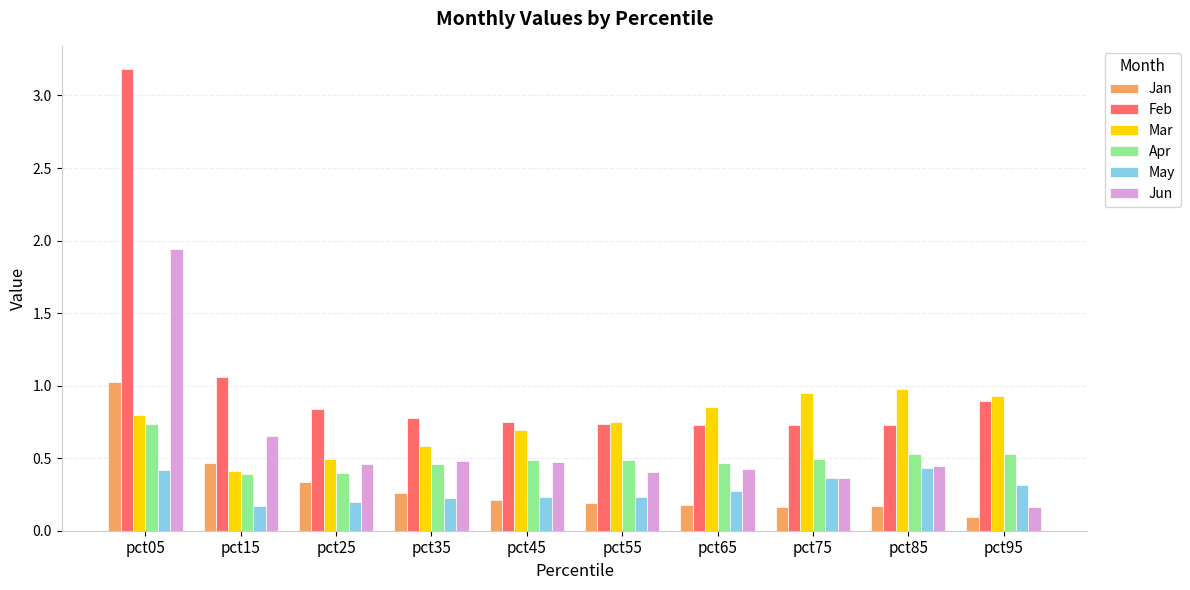

What is the difference between the maximum and minimum values in the Jun series?

1.8